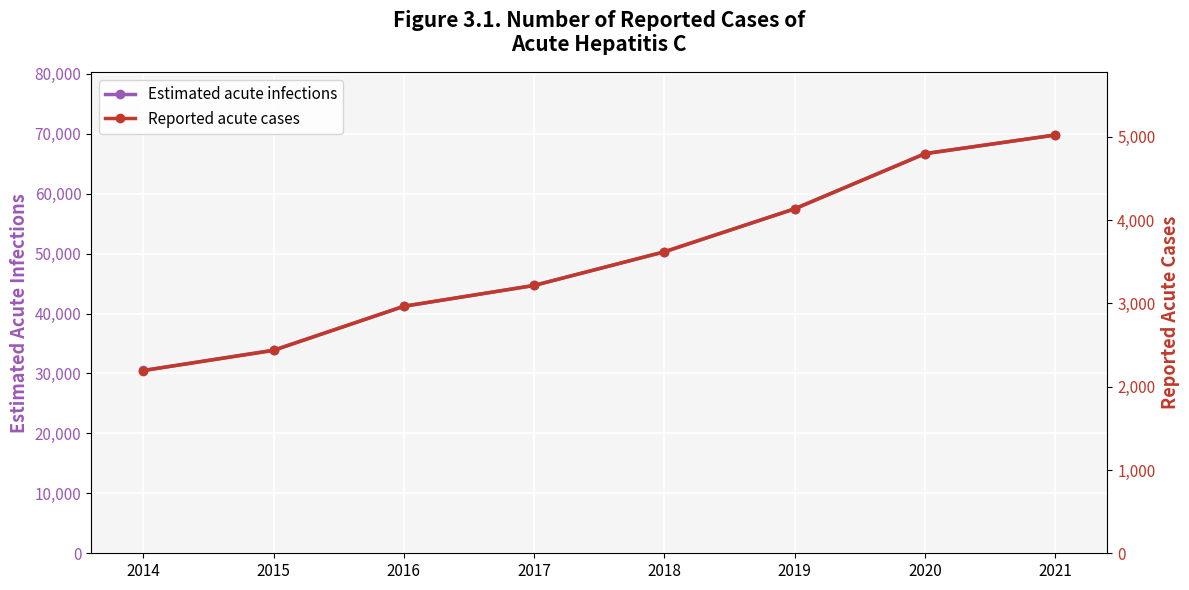

What is the spread (max minus min) of values at 2017?

41484